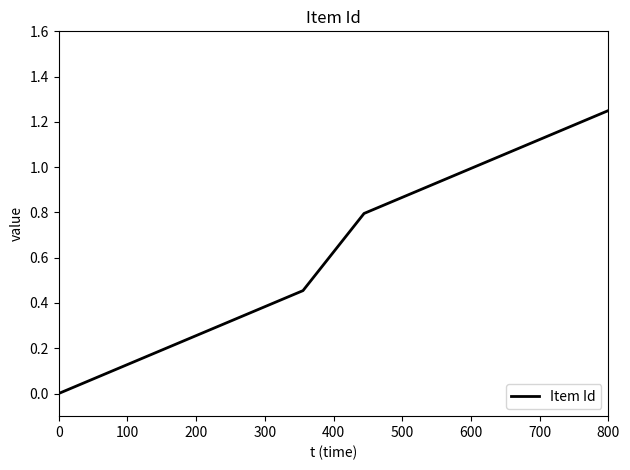

At which category does the chart reach its peak across all series?

800